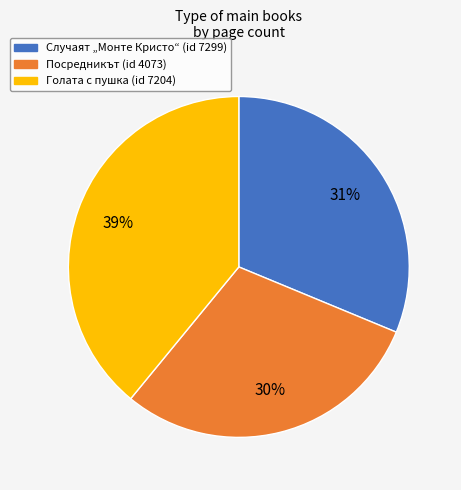

How many segments does this pie chart have?

3